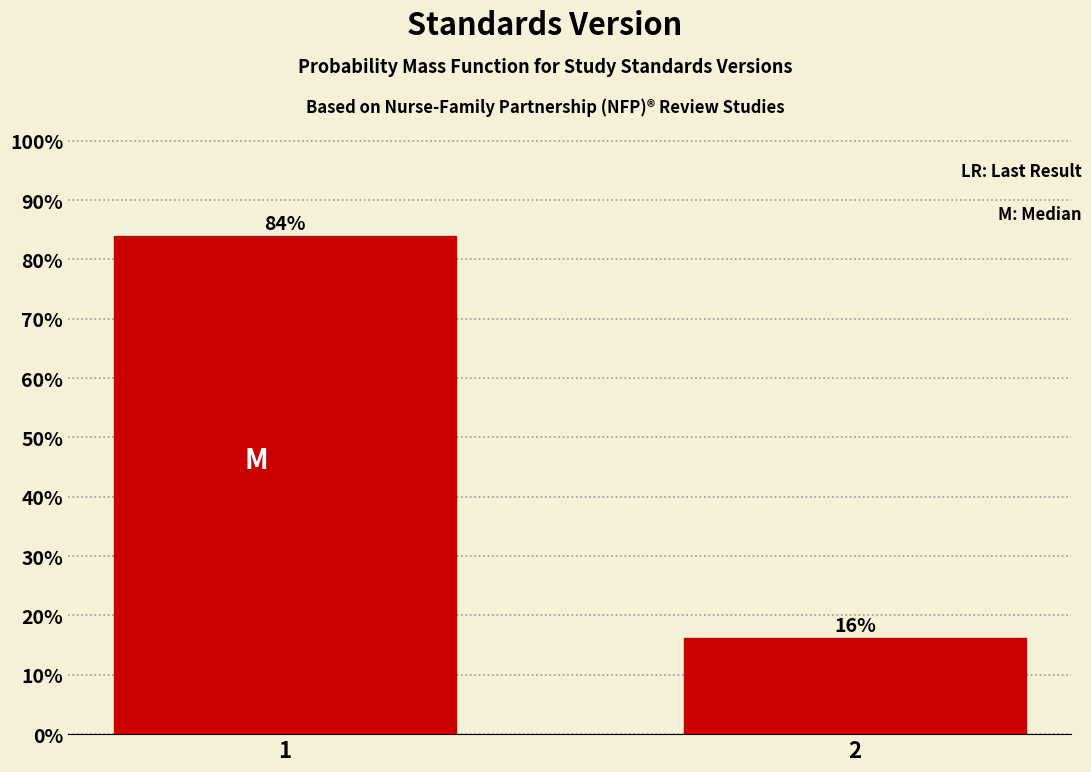

What is the value of the 1st bar from the left?

83.9